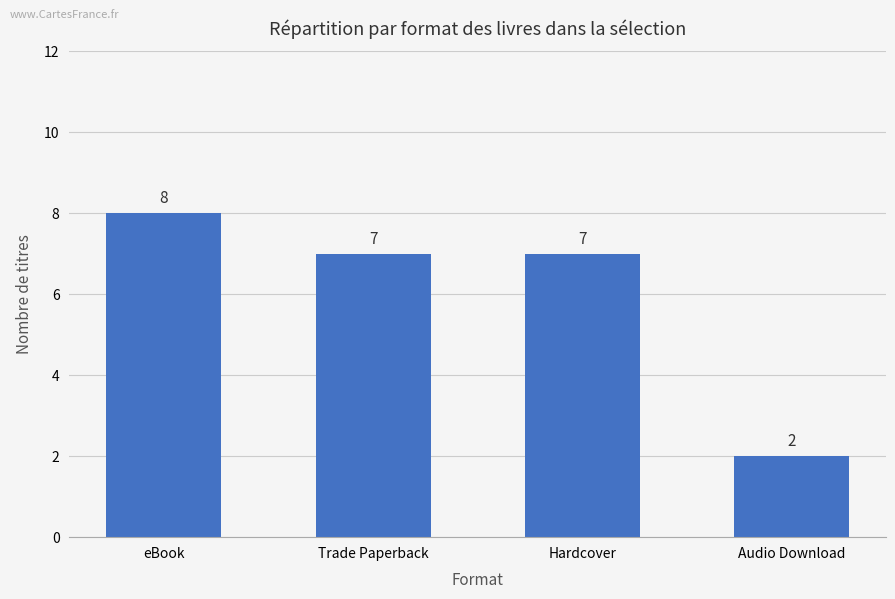

What is the sum of the values at Hardcover and Audio Download?

9